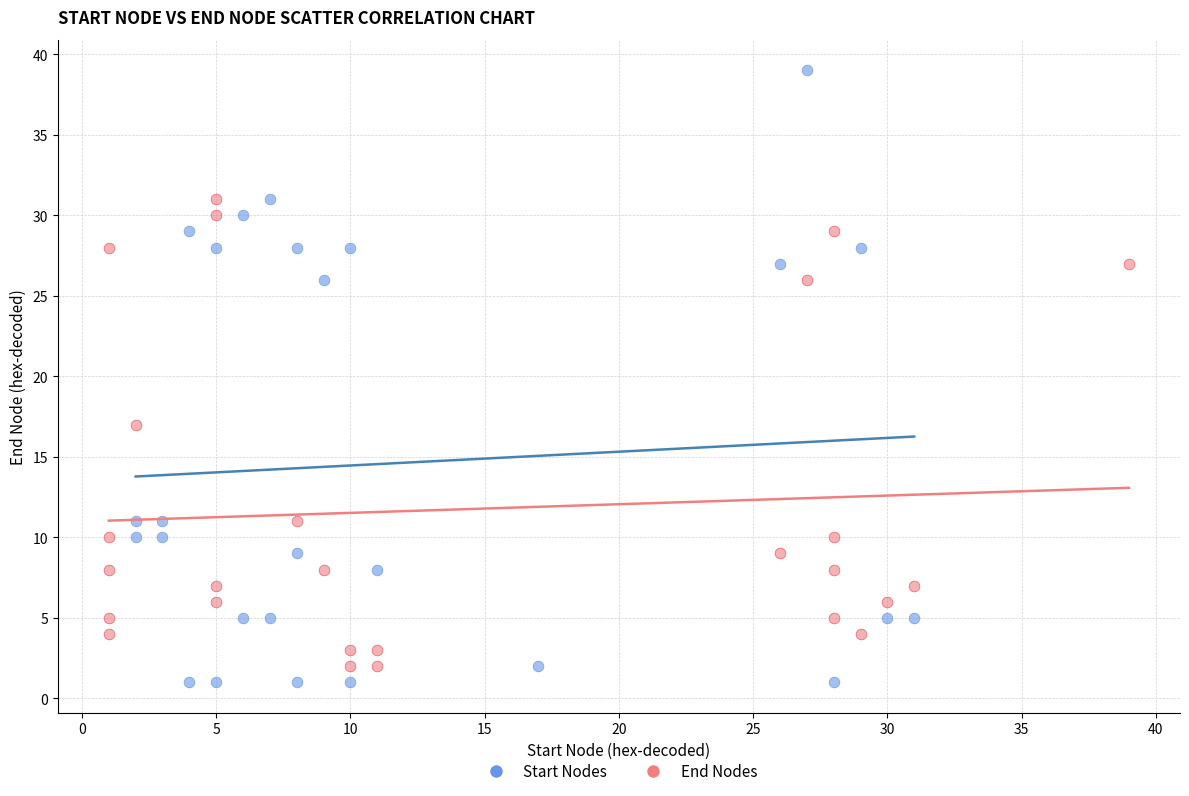

Which series contains the highest Y value?

Start Nodes